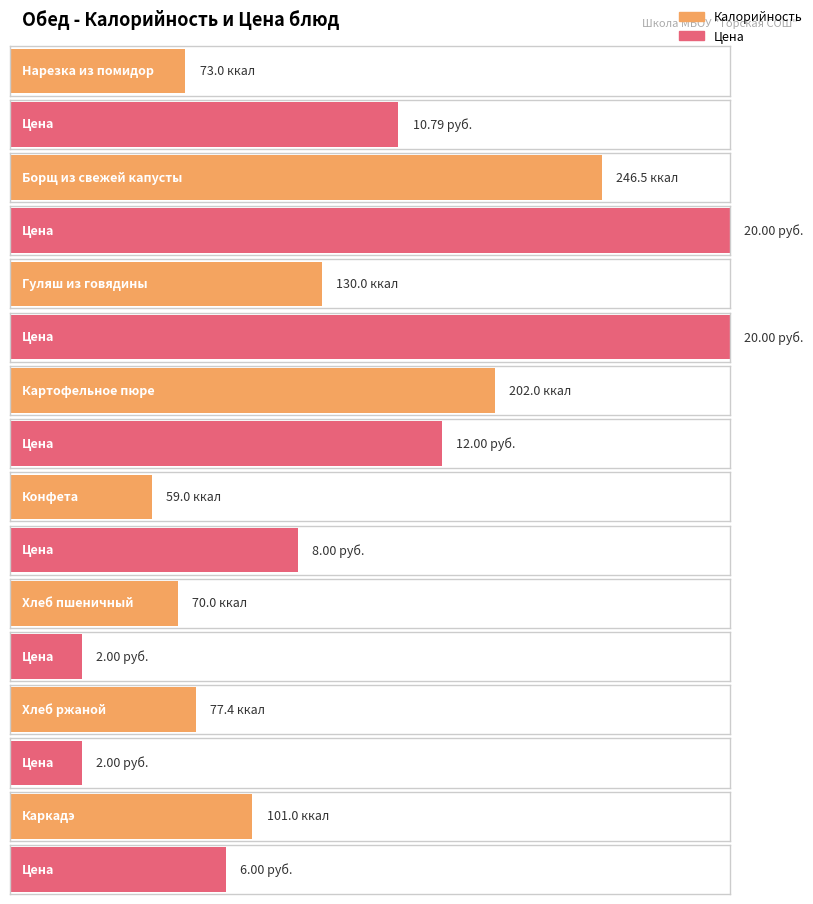

What is the average value of the Калорийность series?

119.9